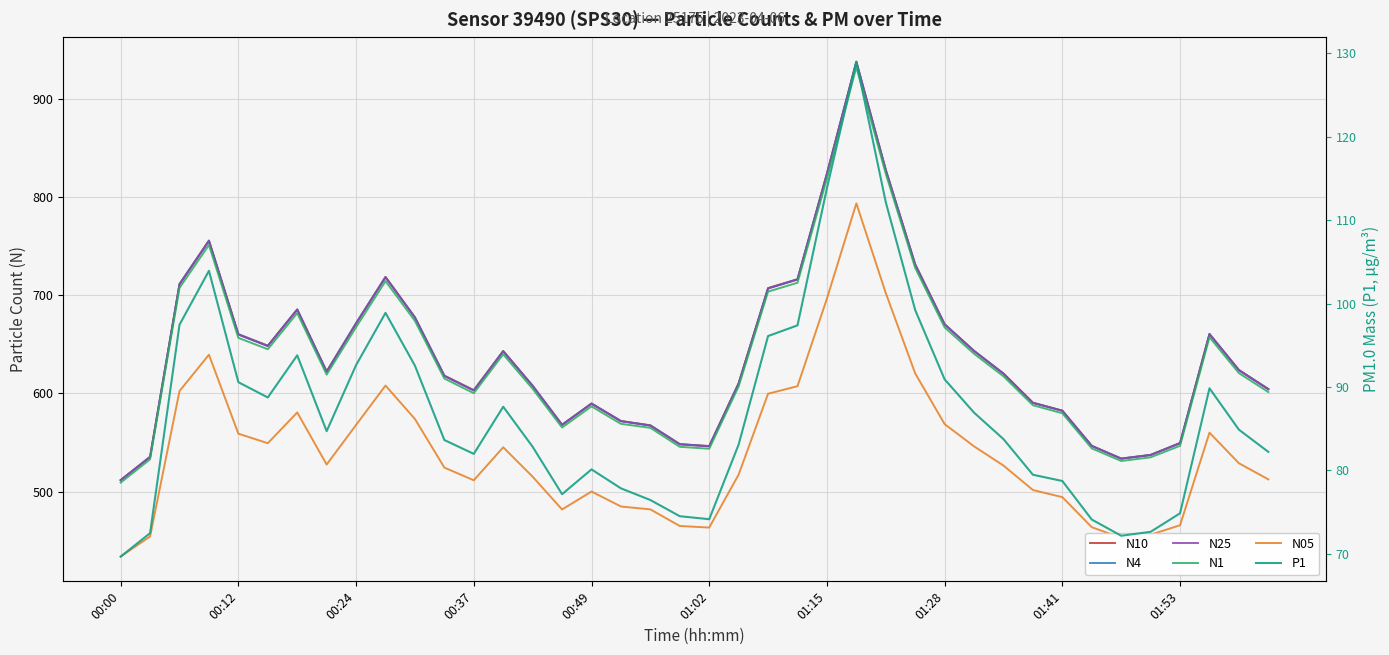

Reading right to left, list all the values displayed in this chart.

N10: 604.5	623.9	660.6	549.5	537.5	533.7	546.7	582.5	590.6	620.3	643.4	670.5	731.4	827.7	937.8	823.9	716.3	707.2	610.3	546.4	548.4	567.5	572.0	589.8	568.1	607.9	643.2	603.3	618.1	677.5	718.6	671.5	622.4	685.6	648.6	660.3	755.7	711.4	535.5	511.8
N4: 604.4	623.8	660.5	549.4	537.4	533.6	546.6	582.4	590.5	620.2	643.2	670.4	731.2	827.5	937.6	823.7	716.2	707.1	610.2	546.3	548.3	567.4	571.9	589.7	568.0	607.8	643.1	603.2	618.0	677.4	718.5	671.4	622.2	685.4	648.5	660.2	755.5	711.3	535.4	511.7
N25: 604.1	623.5	660.2	549.2	537.2	533.4	546.4	582.2	590.3	620.0	643.0	670.1	731.0	827.2	937.1	823.3	715.9	706.8	610.0	546.1	548.1	567.2	571.6	589.4	567.8	607.5	642.8	602.9	617.7	677.1	718.1	671.1	622.0	685.1	648.2	659.9	755.1	711.0	535.2	511.5
N1: 601.4	620.7	657.2	546.7	535.0	531.2	544.0	579.8	588.0	617.4	640.4	667.2	727.8	823.6	932.2	818.7	712.7	703.6	607.1	543.7	545.6	565.0	569.0	586.8	565.3	604.7	639.8	600.2	615.1	673.8	714.4	667.4	619.1	681.8	645.0	656.5	751.2	707.4	532.9	509.2
N05: 512.5	528.9	560.1	465.8	456.2	452.9	463.8	494.4	501.6	526.5	546.1	568.8	620.4	702.2	793.5	696.6	607.3	599.7	517.3	463.4	465.0	481.9	484.9	500.1	481.8	515.2	545.1	511.6	524.5	574.0	608.0	567.9	527.6	580.6	549.3	559.0	639.4	602.4	454.4	433.9
P1: 82.2	84.9	89.8	74.9	72.7	72.2	74.1	78.7	79.5	83.8	86.9	90.9	99.2	112.2	129.0	113.8	97.4	96.1	83.1	74.2	74.5	76.5	77.9	80.1	77.2	82.8	87.6	82.0	83.7	92.6	98.9	92.6	84.7	93.8	88.8	90.6	103.9	97.5	72.5	69.7